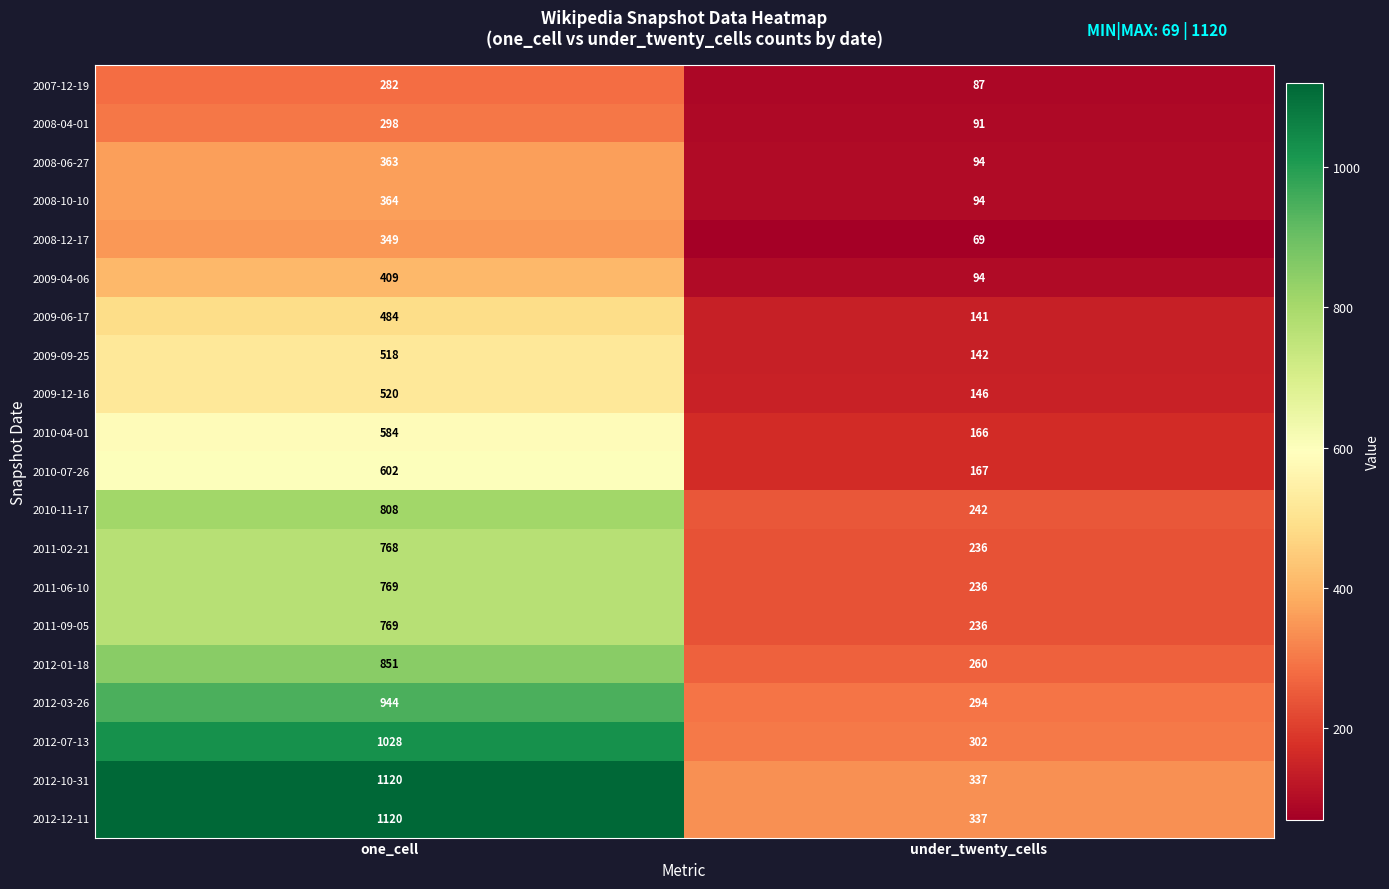

Which category has the highest value across all series?

one_cell